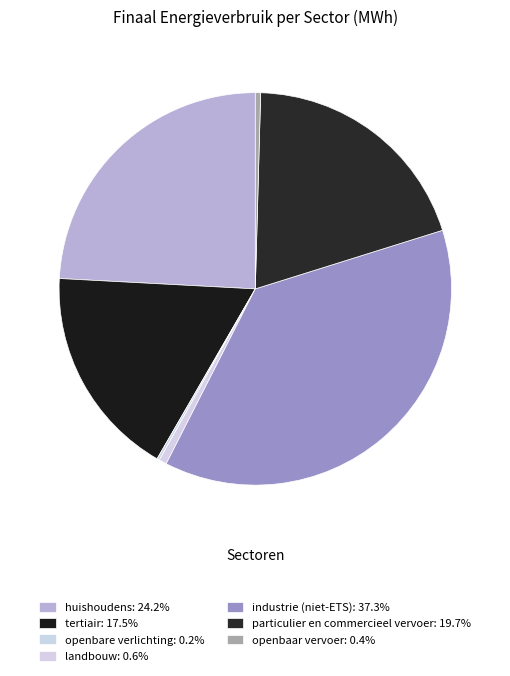

To the nearest percent, what is the average slice percentage?

14%